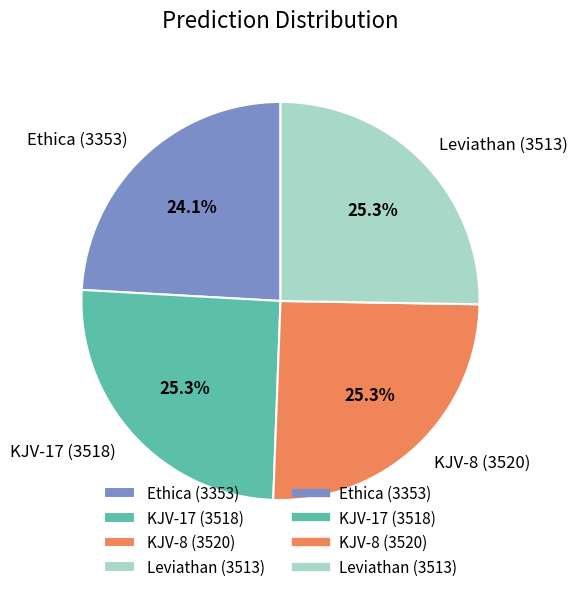

To the nearest percent, what is the average slice percentage?

25%